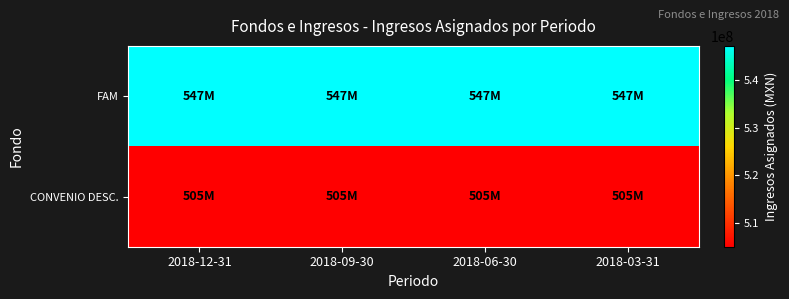

Reading right to left, extract all data points from this chart.

FAM: 2018-03-31=547252719	2018-06-30=547252719	2018-09-30=547252719	2018-12-31=547252719
CONVENIO DESC.: 2018-03-31=505000000	2018-06-30=505000000	2018-09-30=505000000	2018-12-31=505000000